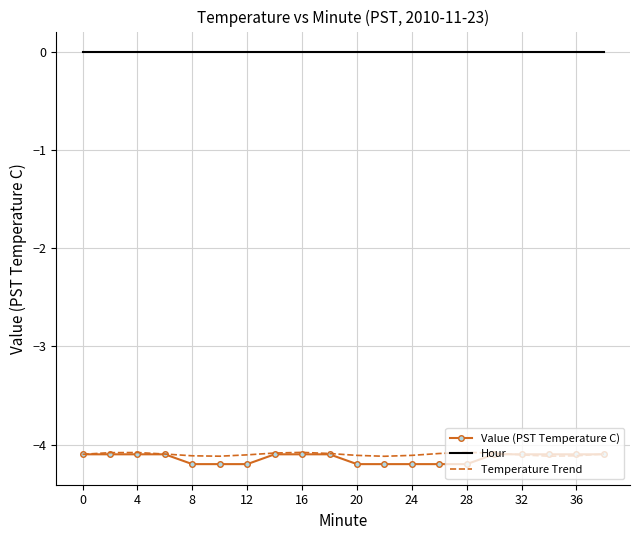

Count the number of data series in this chart.

3